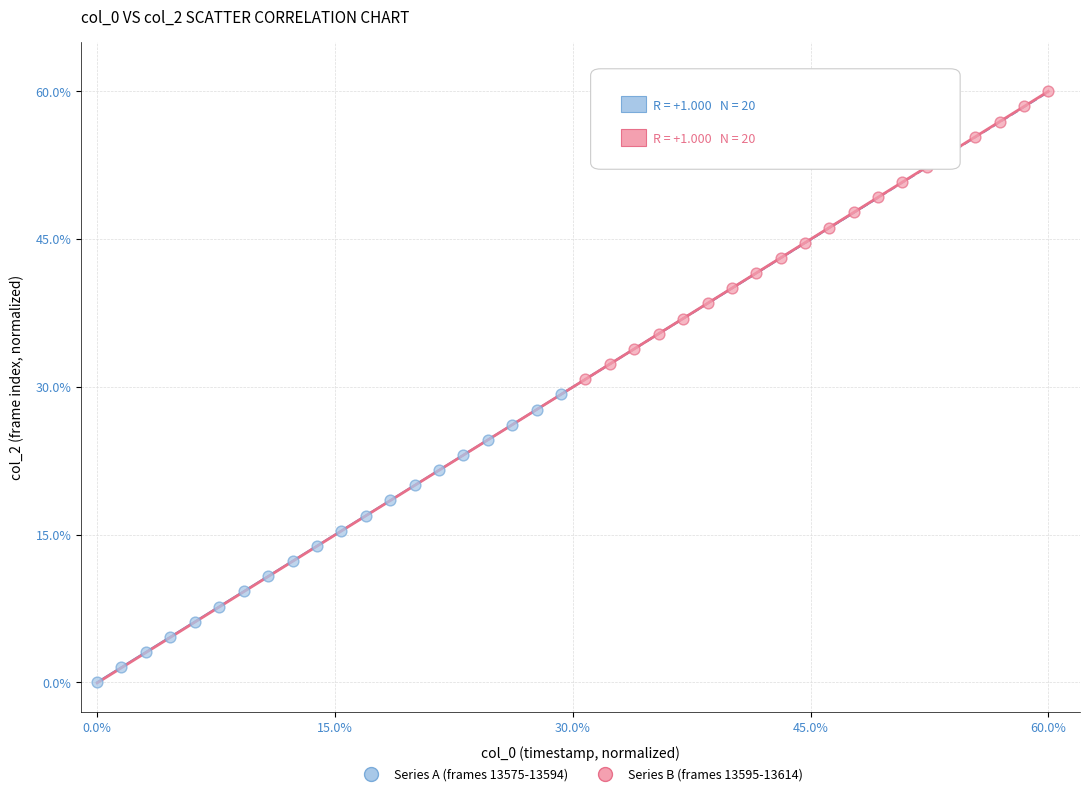

Which series contains the lowest Y value?

Series A (frames 13575-13594)